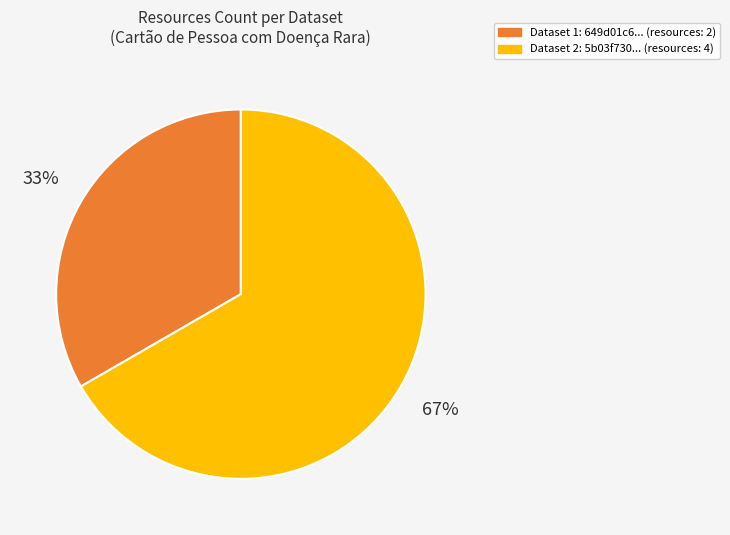

Is there any slice that represents more than half of the pie?

Yes